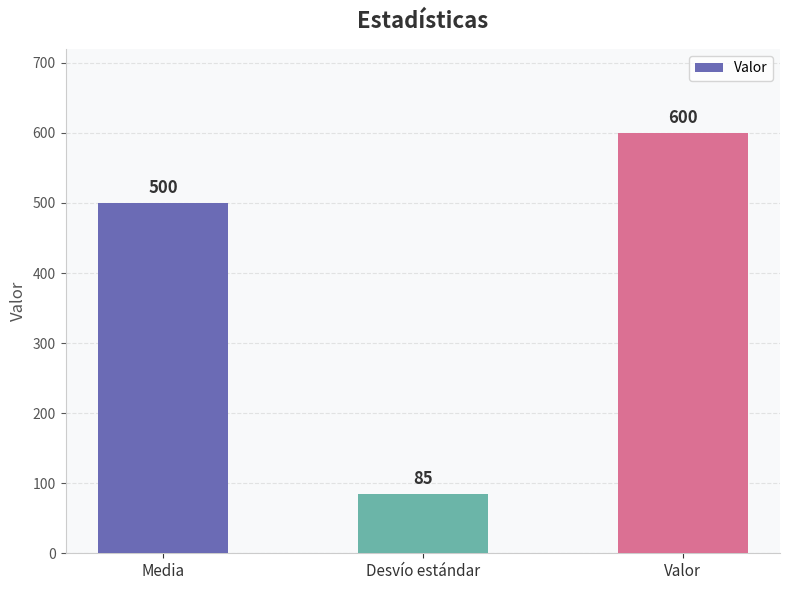

What is the label of the 1st bar from the left?

Media